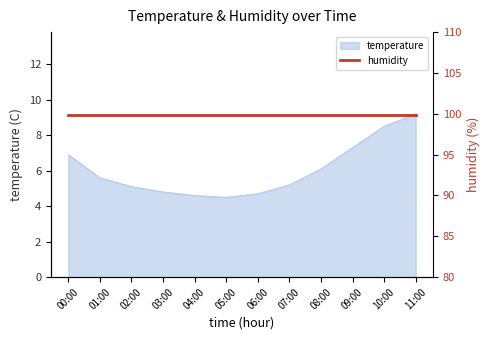

At which category does the chart reach its peak across all series?

11:00